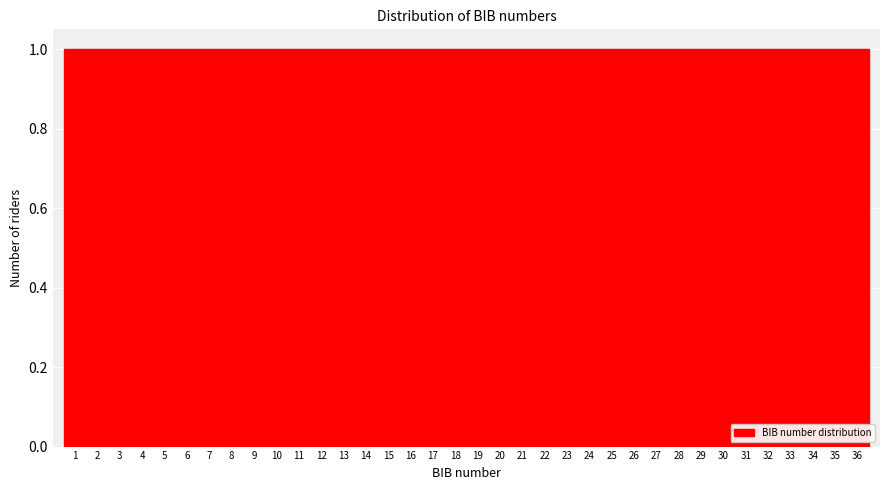

Reading left to right, list every bar in this chart as the range it spans on the x-axis followed by its height. The values are not printed on the chart, so give them approximately, as read against the axis.

0.5 to 1.5: 1
1.5 to 2.5: 1
2.5 to 3.5: 1
3.5 to 4.5: 1
4.5 to 5.5: 1
5.5 to 6.5: 1
6.5 to 7.5: 1
7.5 to 8.5: 1
8.5 to 9.5: 1
9.5 to 10.5: 1
10.5 to 11.5: 1
11.5 to 12.5: 1
12.5 to 13.5: 1
13.5 to 14.5: 1
14.5 to 15.5: 1
15.5 to 16.5: 1
16.5 to 17.5: 1
17.5 to 18.5: 1
18.5 to 19.5: 1
19.5 to 20.5: 1
20.5 to 21.5: 1
21.5 to 22.5: 1
22.5 to 23.5: 1
23.5 to 24.5: 1
24.5 to 25.5: 1
25.5 to 26.5: 1
26.5 to 27.5: 1
27.5 to 28.5: 1
28.5 to 29.5: 1
29.5 to 30.5: 1
30.5 to 31.5: 1
31.5 to 32.5: 1
32.5 to 33.5: 1
33.5 to 34.5: 1
34.5 to 35.5: 1
35.5 to 36.5: 1